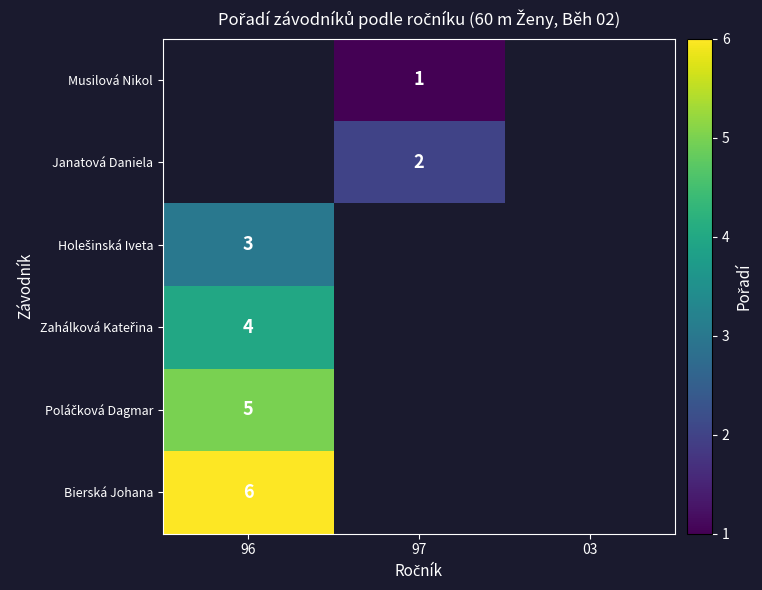

True or false: Janatová Daniela has a value of 3 at 97.

False